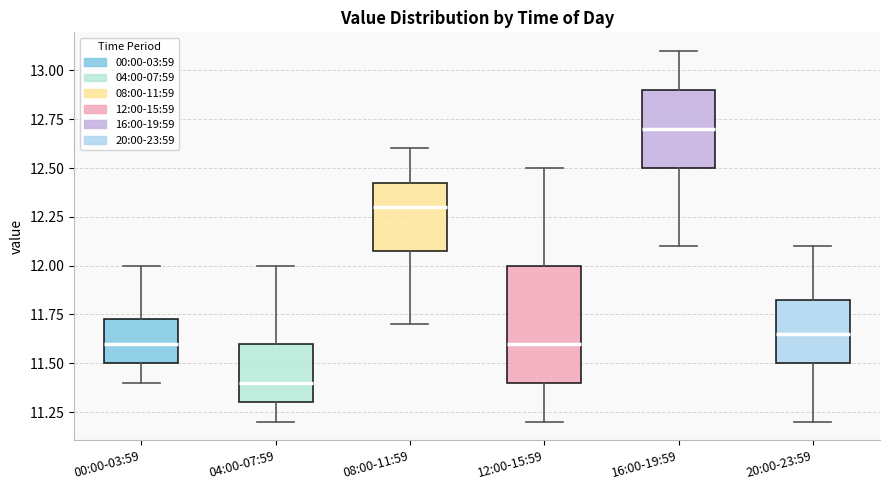

Which box has the lowest median line?

04:00-07:59